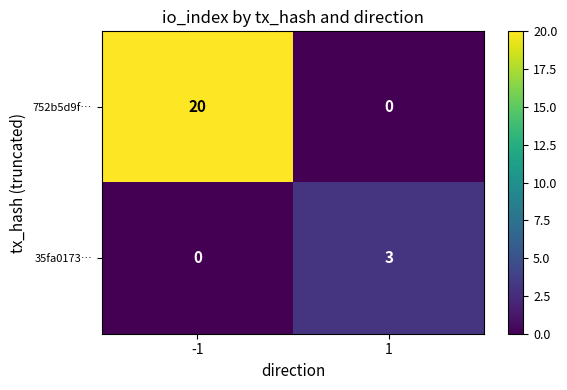

Reading right to left, extract all data points from this chart.

752b5d9f…: 1=0	-1=20
35fa0173…: 1=3	-1=0